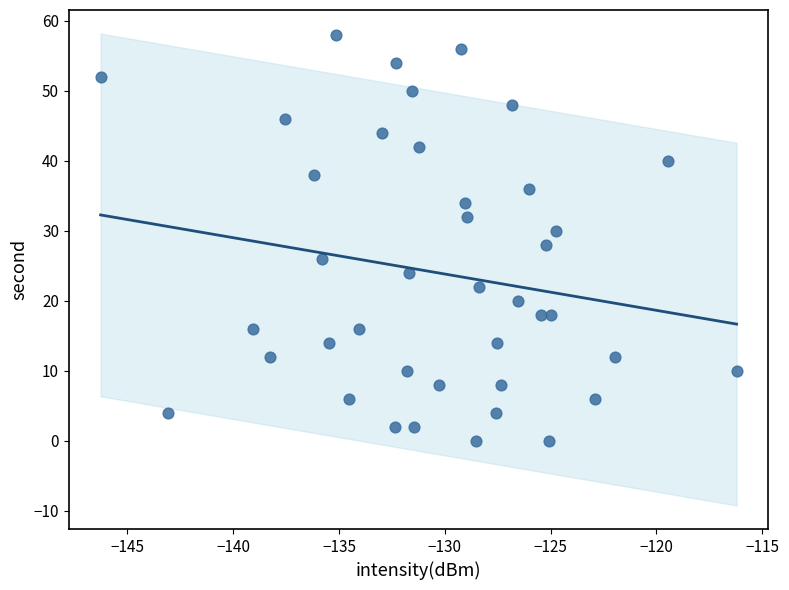

What is the range of Y values (max minus min)?

58